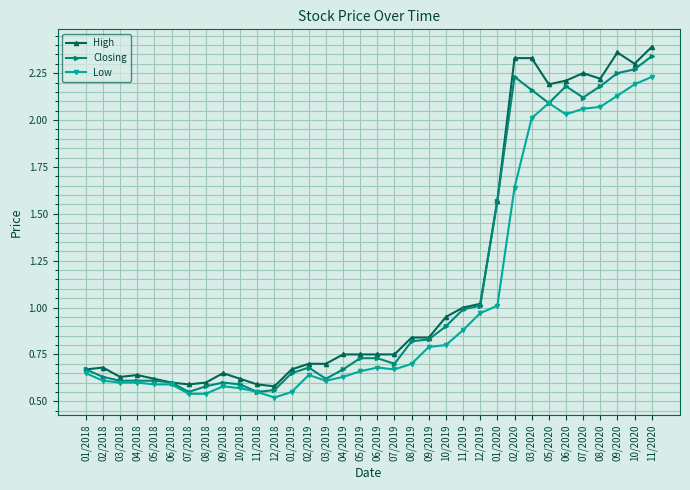

The Closing series shows 0.8 at 09/2019. True or false?

True